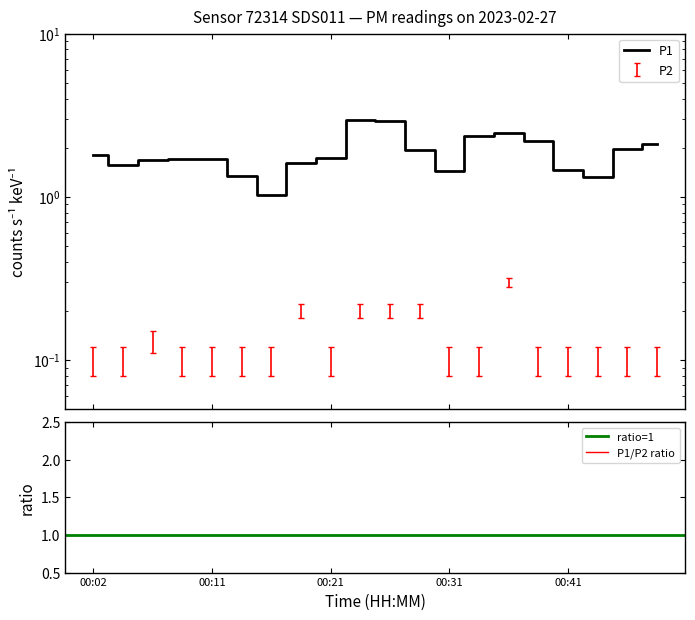

What is the spread (max minus min) of values at 00:14?

1.3